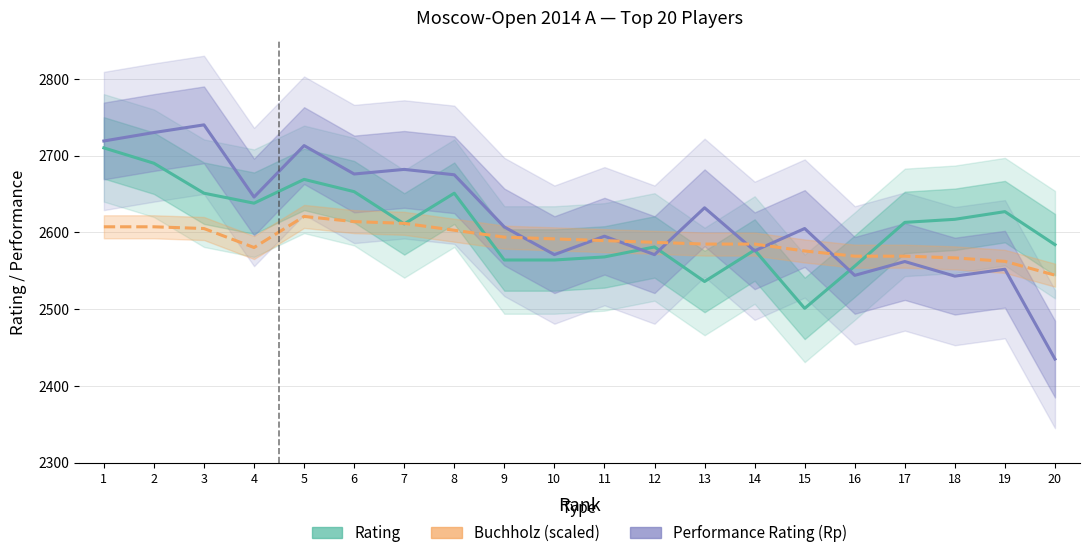

List the series in order of their peak value, highest first.

Performance Rating (Rp), Rating, Buchholz (scaled)